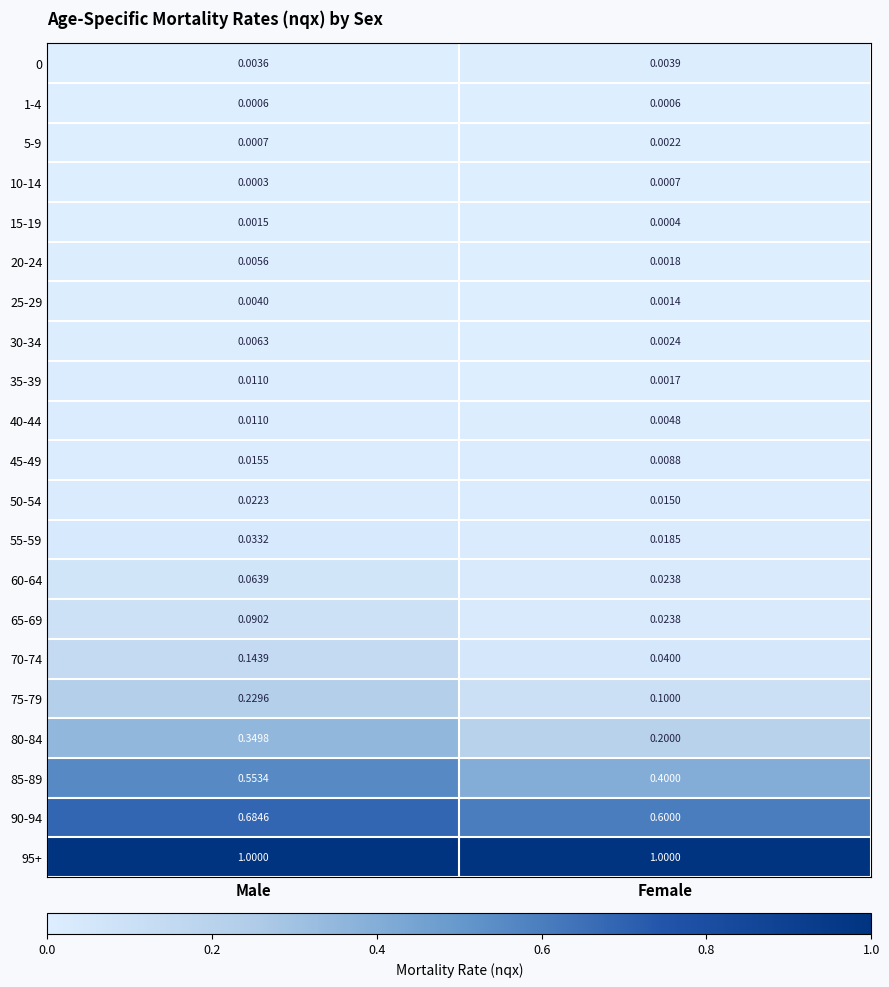

At which label is 55-59 closest to 0?

Female